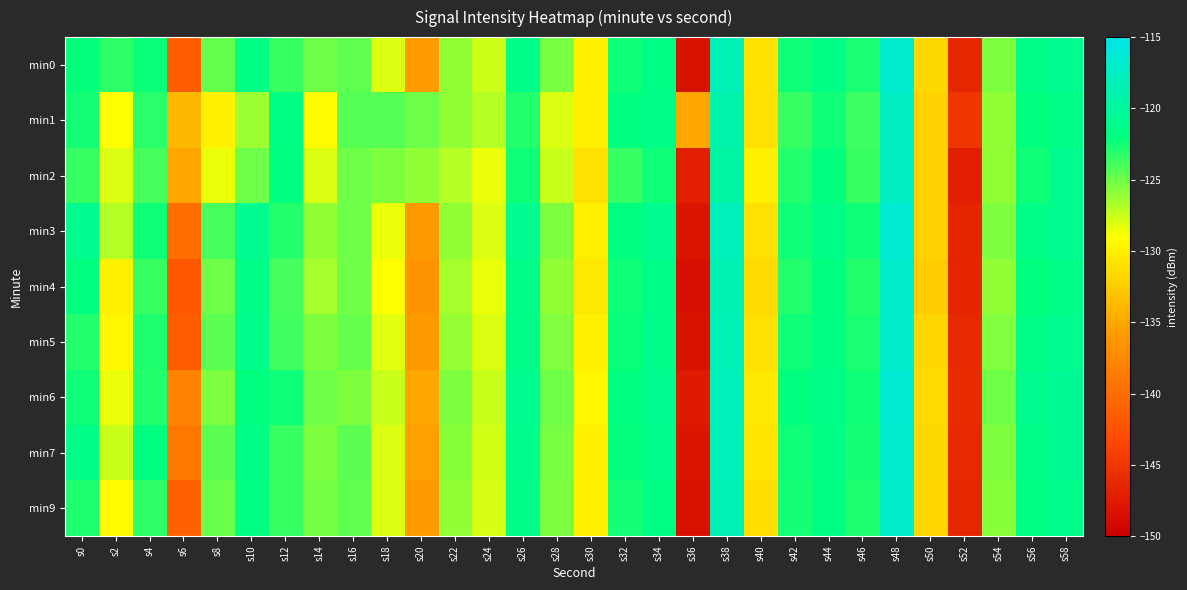

What is the difference between the highest and lowest values at s30?

1.5